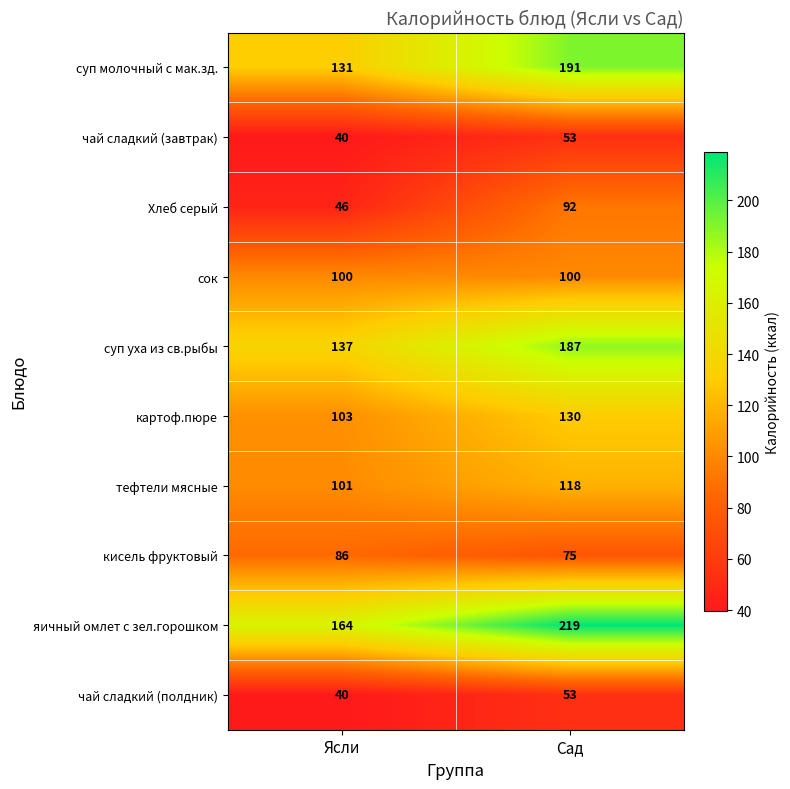

What is the greatest value displayed?

219